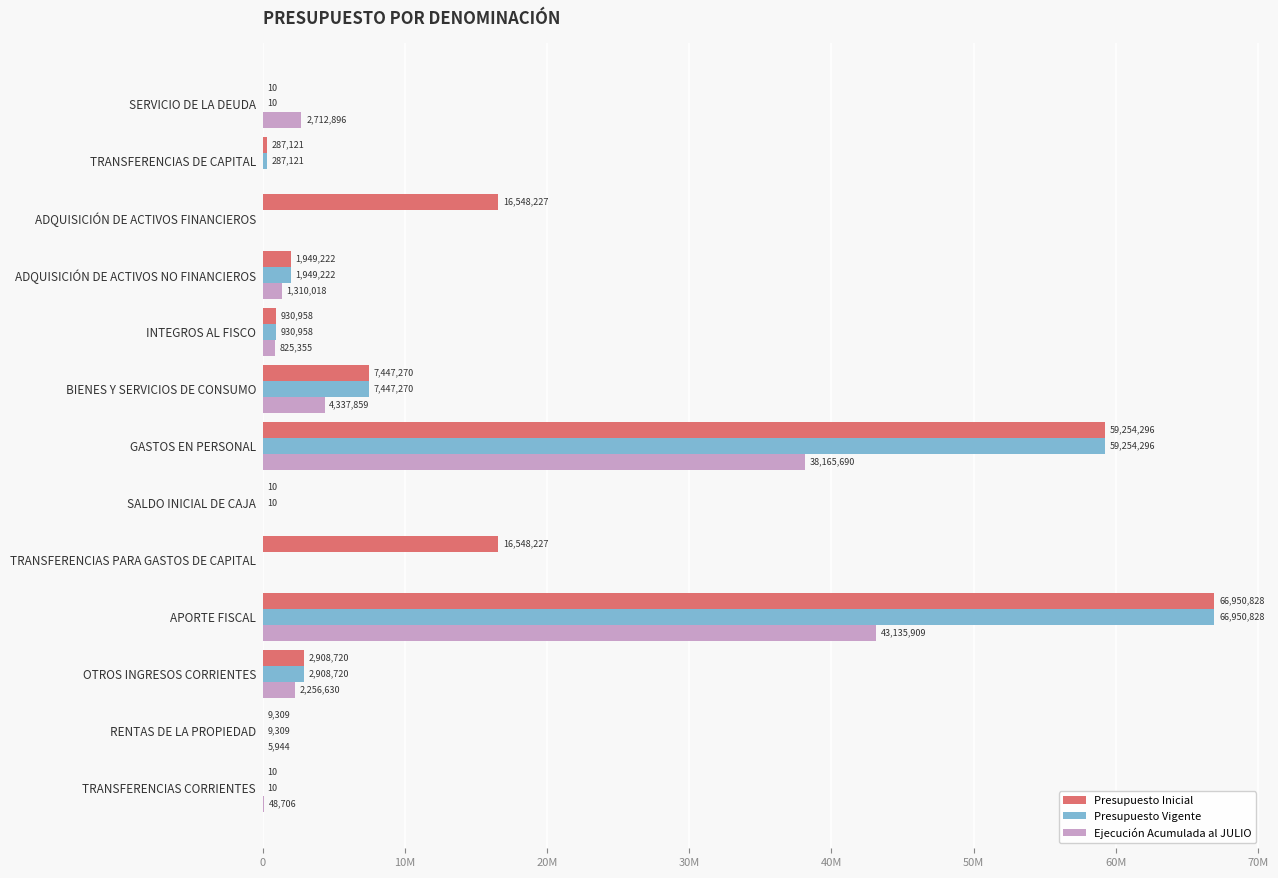

Which category has the highest value across all series?

APORTE FISCAL